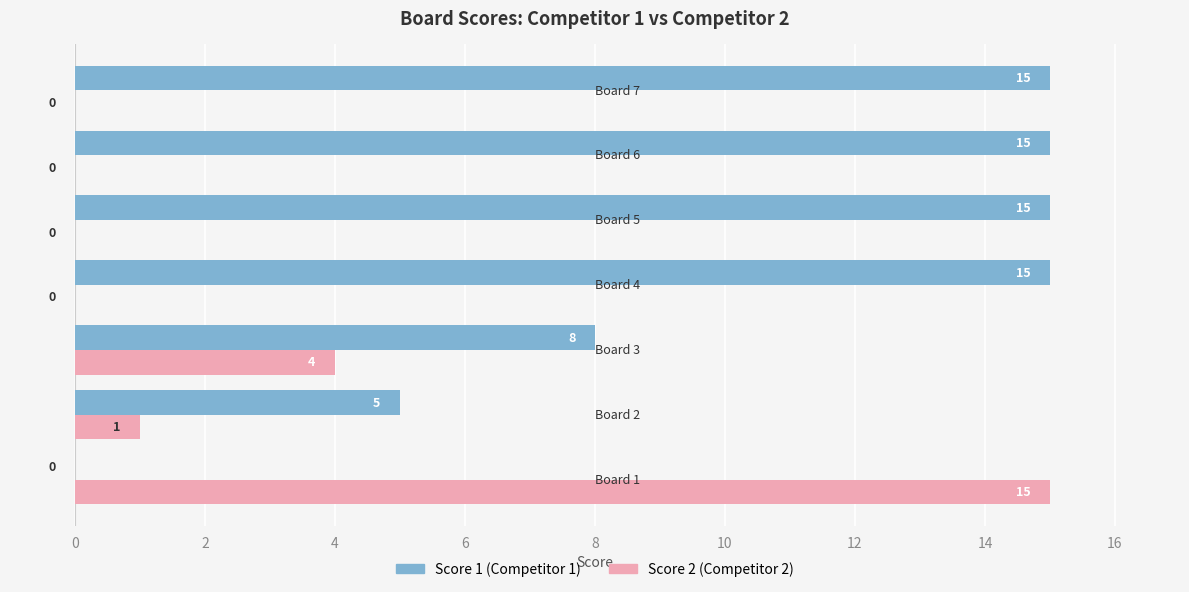

What is the maximum value for Score 1 (Competitor 1)?

15